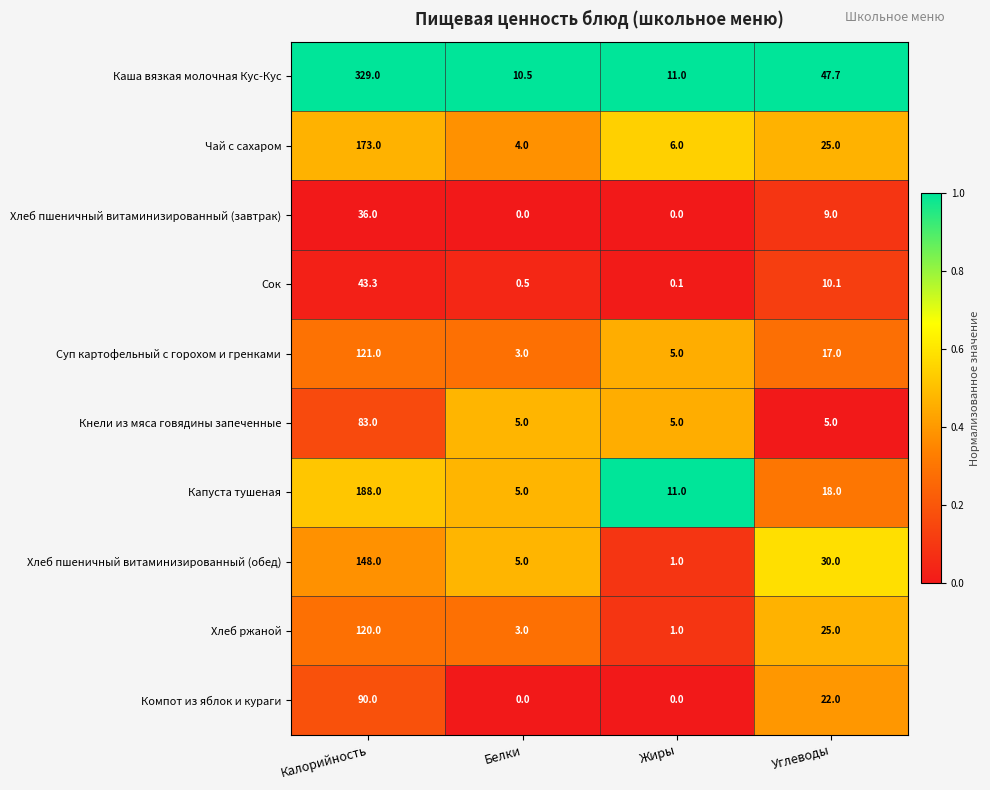

Where does the Каша вязкая молочная Кус-Кус series first go above 47?

Калорийность